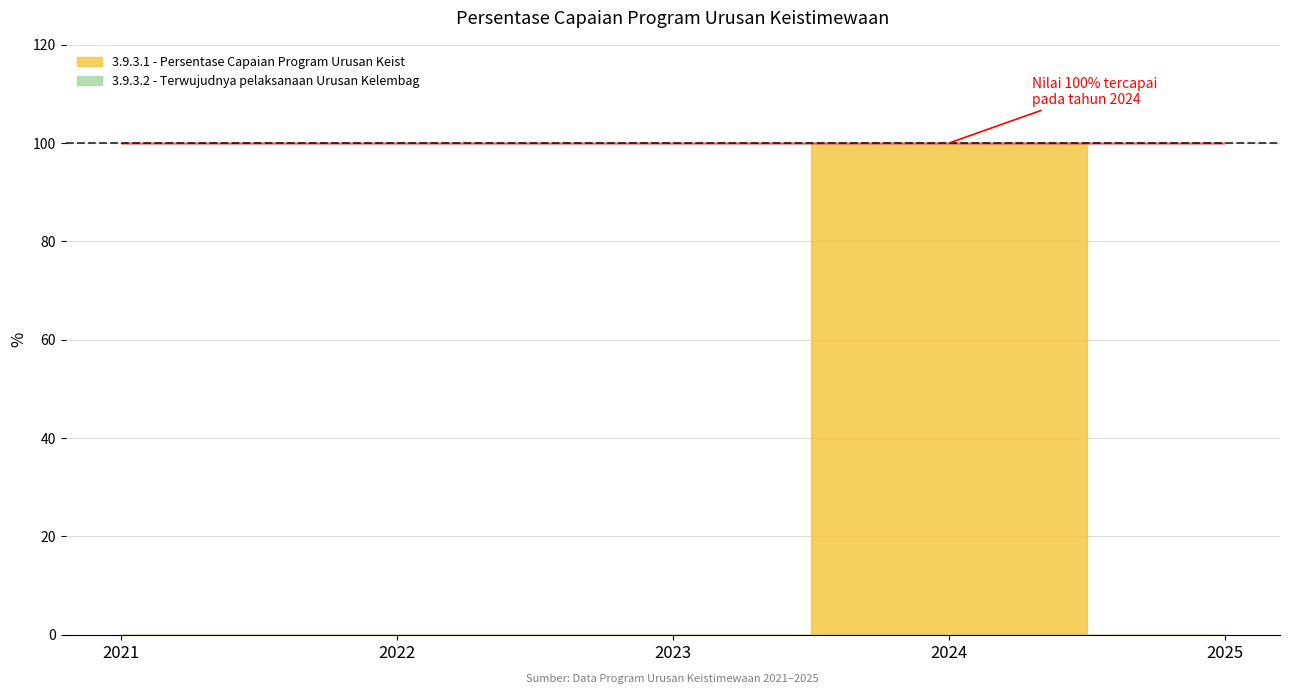

Rank the series by their average value, from lowest to highest.

3.9.3.2 - Terwujudnya pelaksanaan Urusan Kelembag, 3.9.3.1 - Persentase Capaian Program Urusan Keist